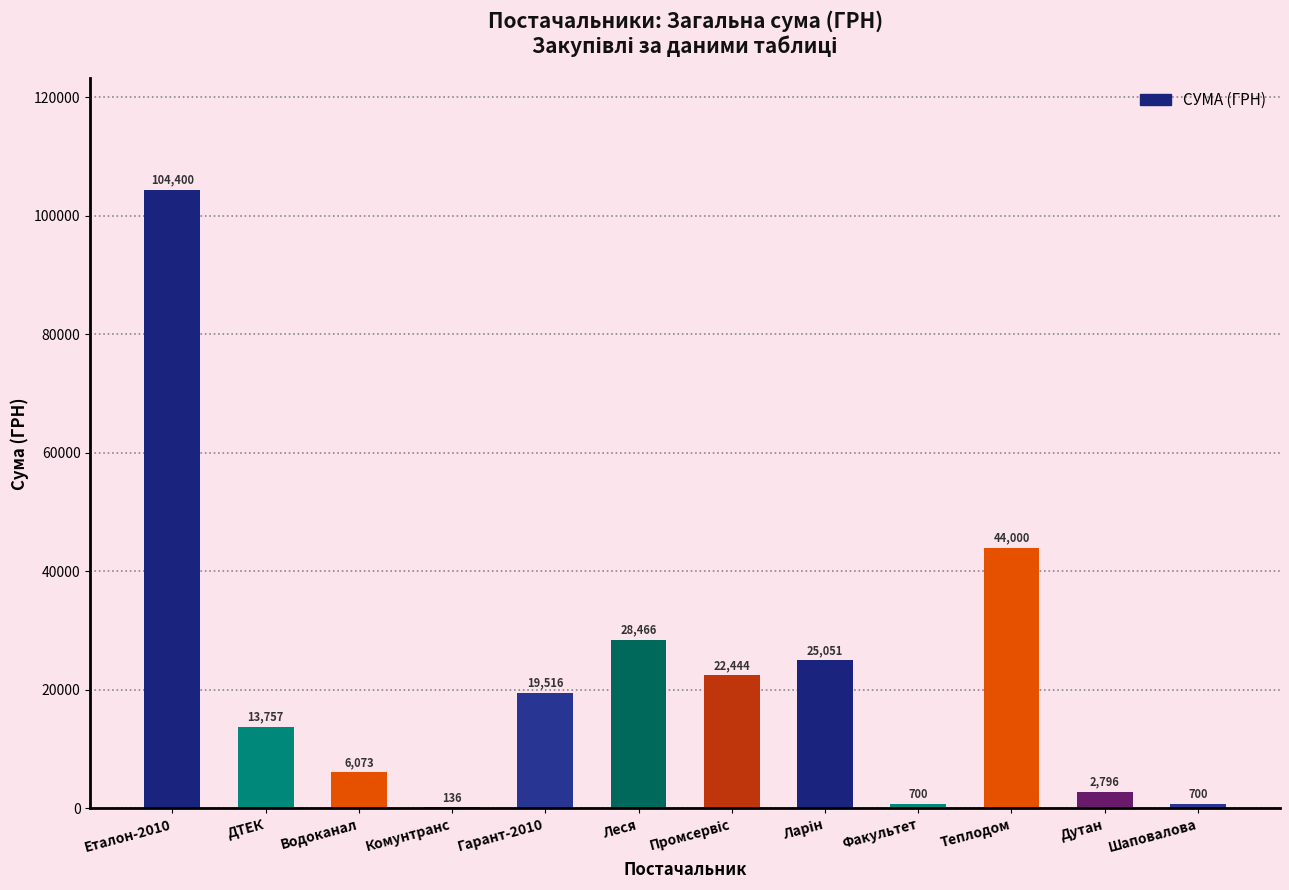

What is the maximum value shown in the chart?

104400.0